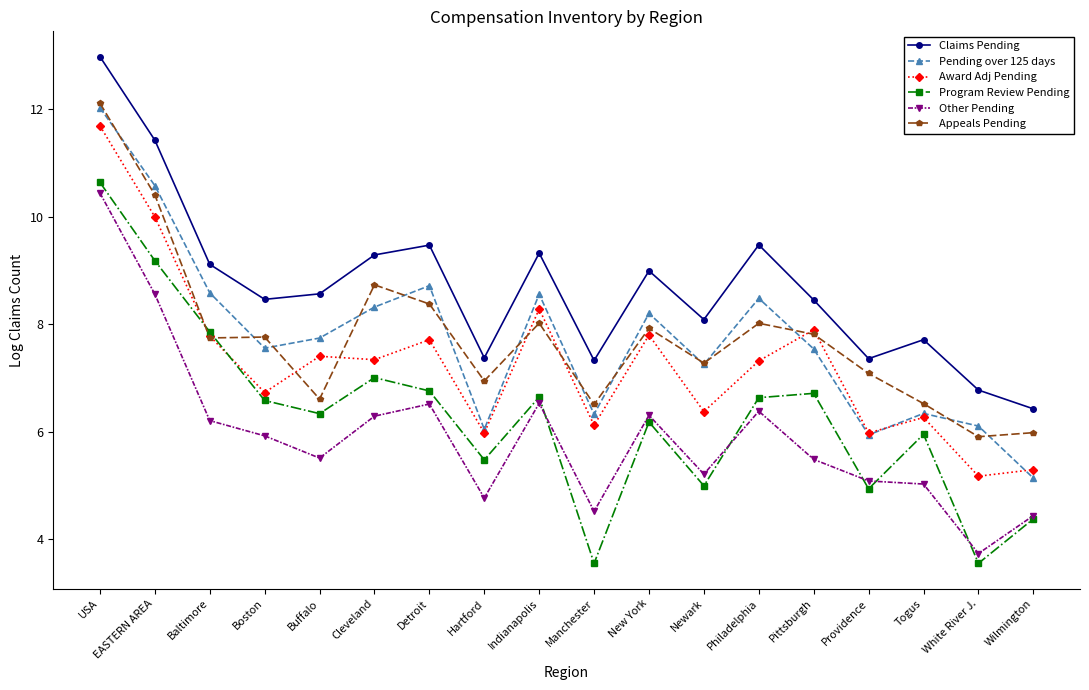

Which category has the highest value across all series?

USA